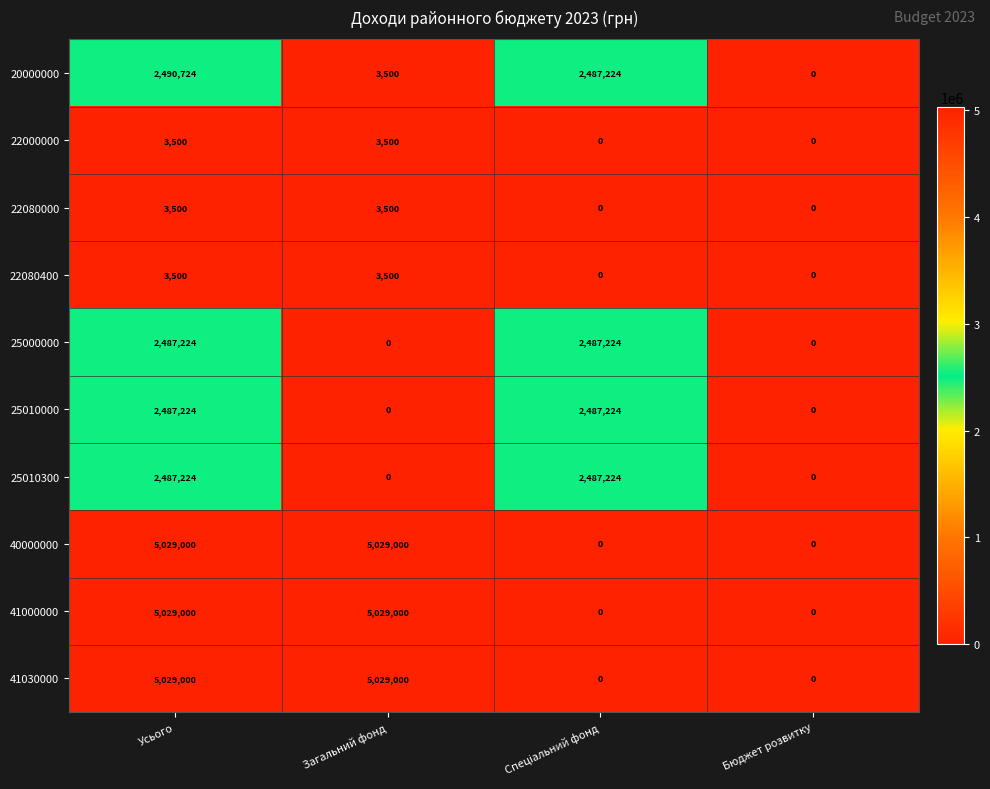

True or false: 41030000 has a value of 1727540 at Бюджет розвитку.

False